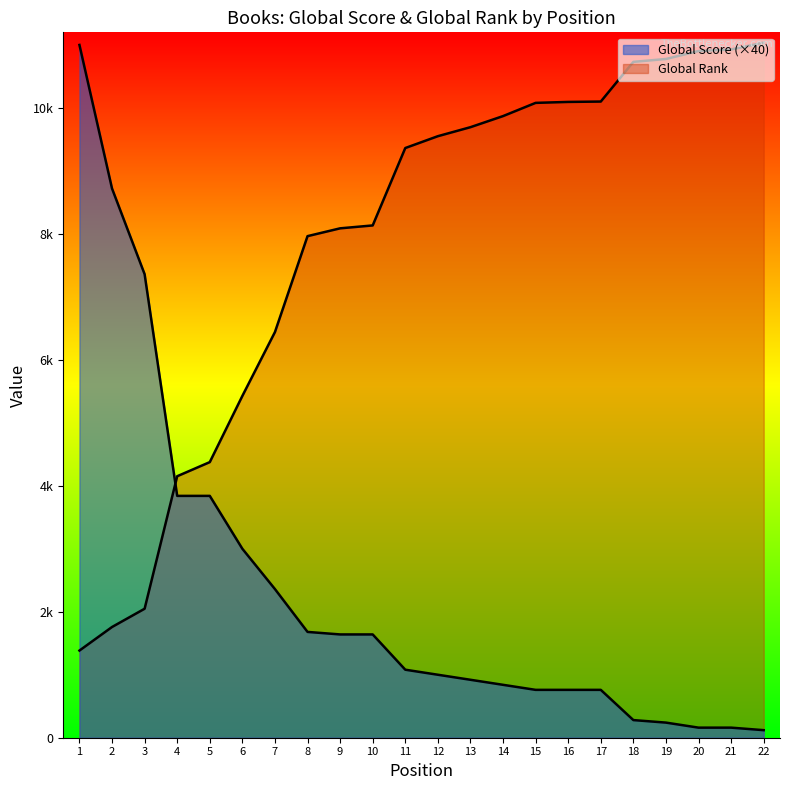

List the series in order of their peak value, lowest first.

Global Score, Global Rank (scaled)